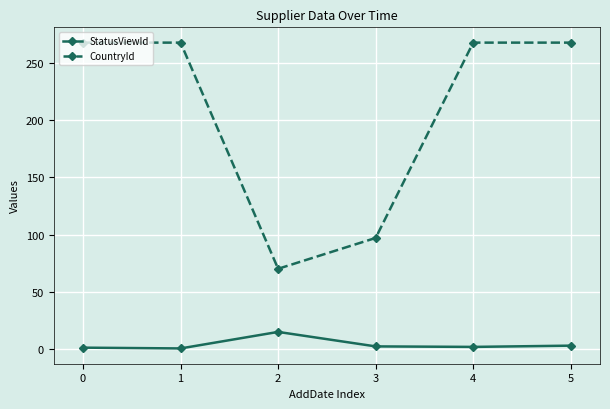

Is the value of CountryId at 0 greater than the value of StatusViewId at 3?

Yes